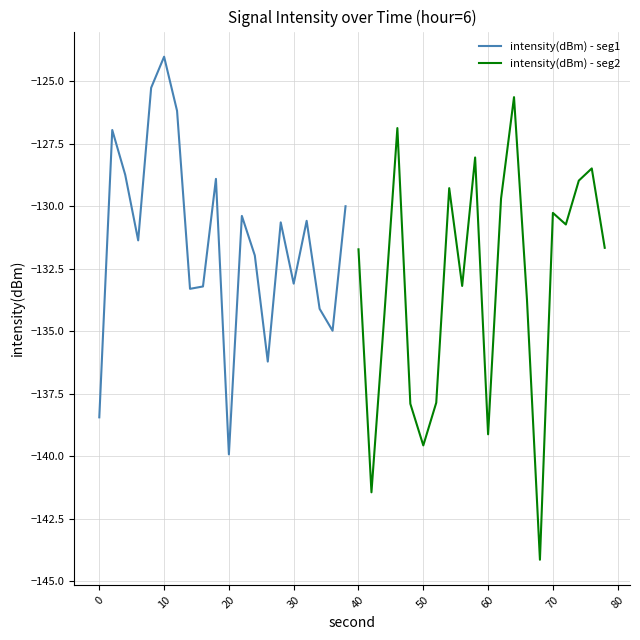

True or false: intensity(dBm) - seg1 has more than 1 interior local peaks.

True